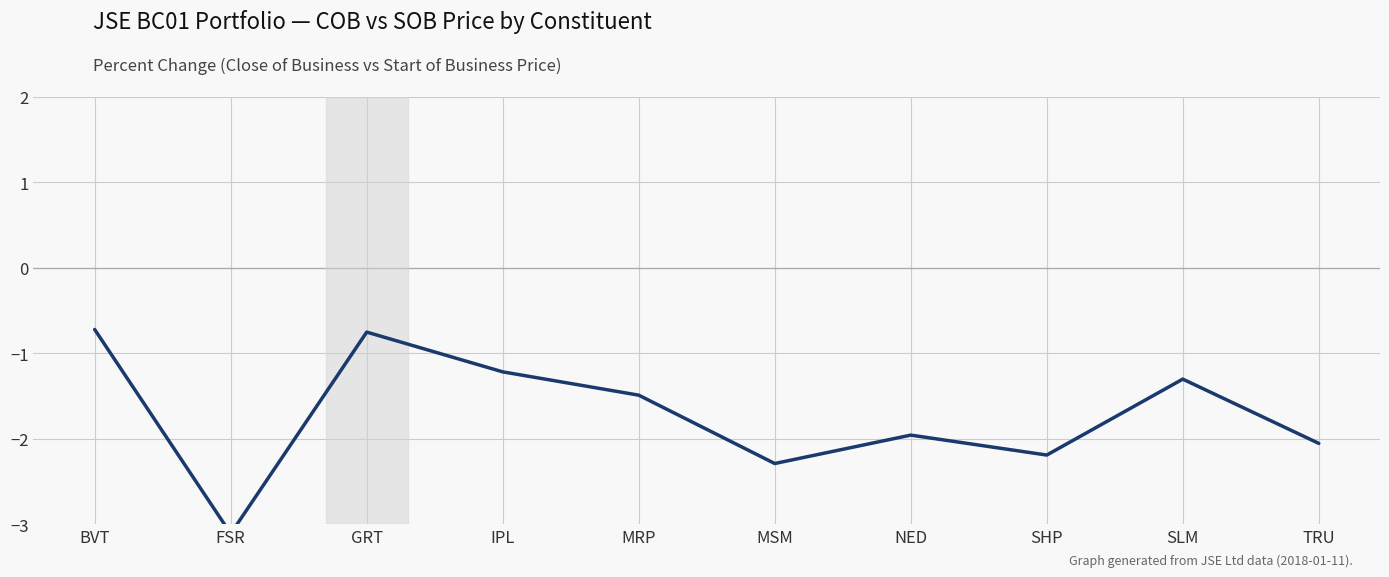

Does the chart have visible grid lines?

Yes